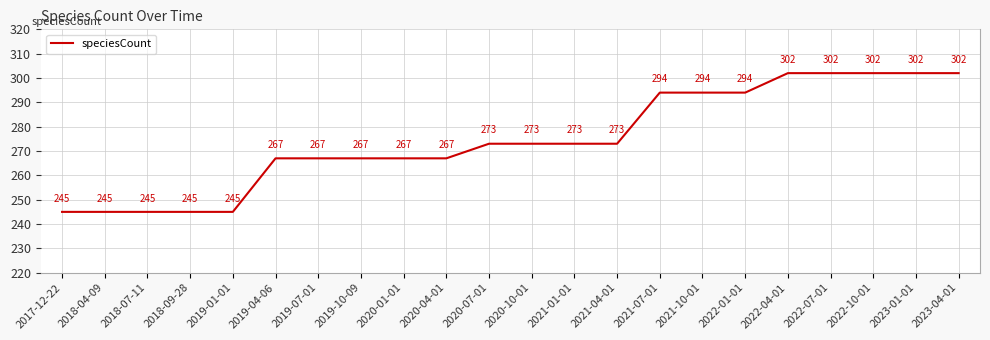

What value does the data have at 2021-07-01, to the nearest 5?

295